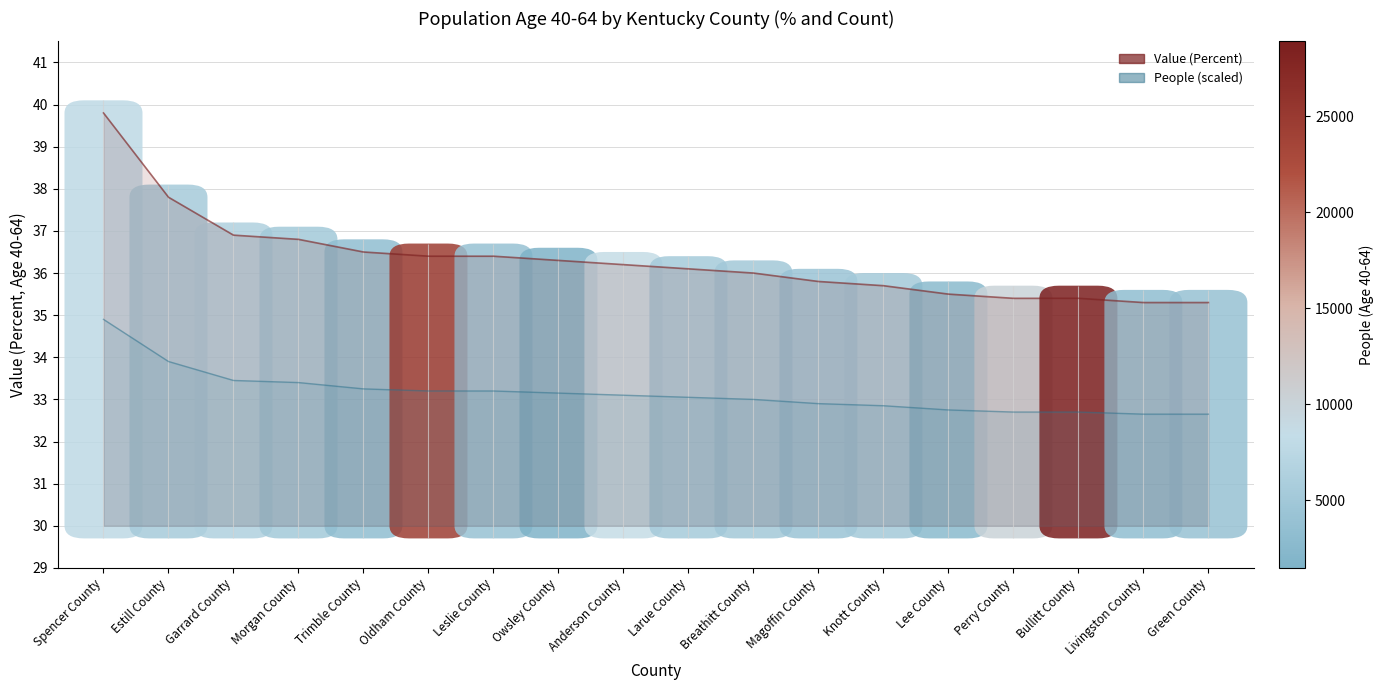

Which label corresponds to the largest value in the chart?

Spencer County